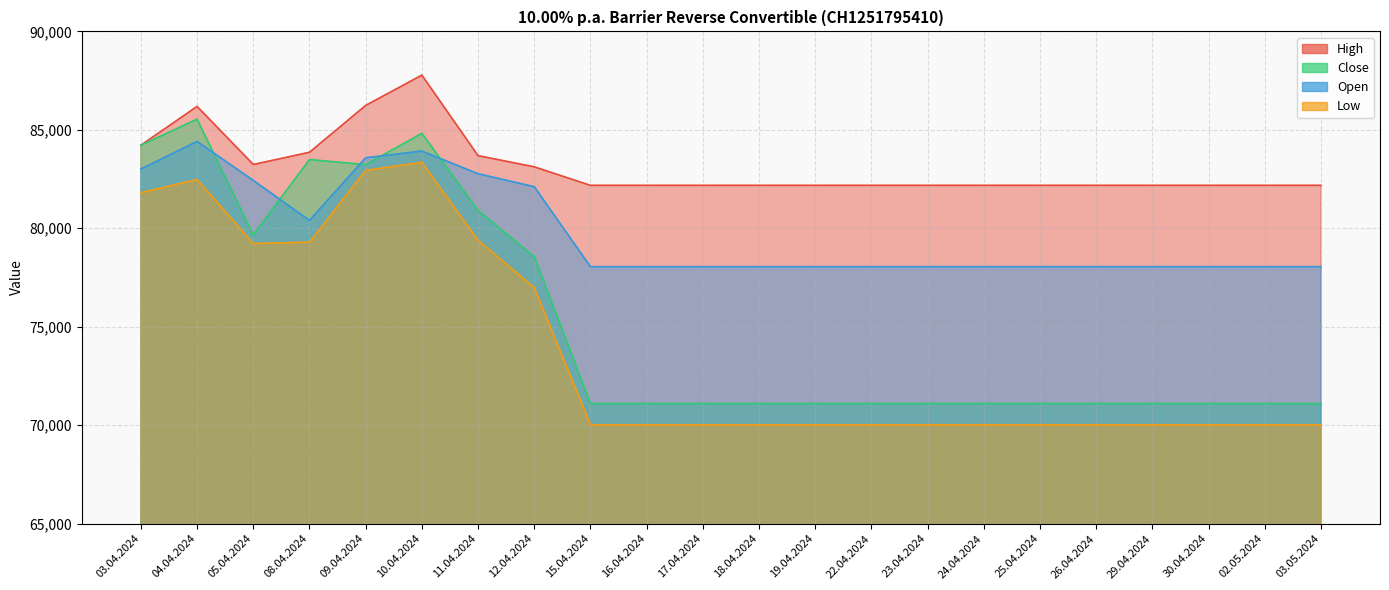

What is the maximum value shown in the chart?

87780